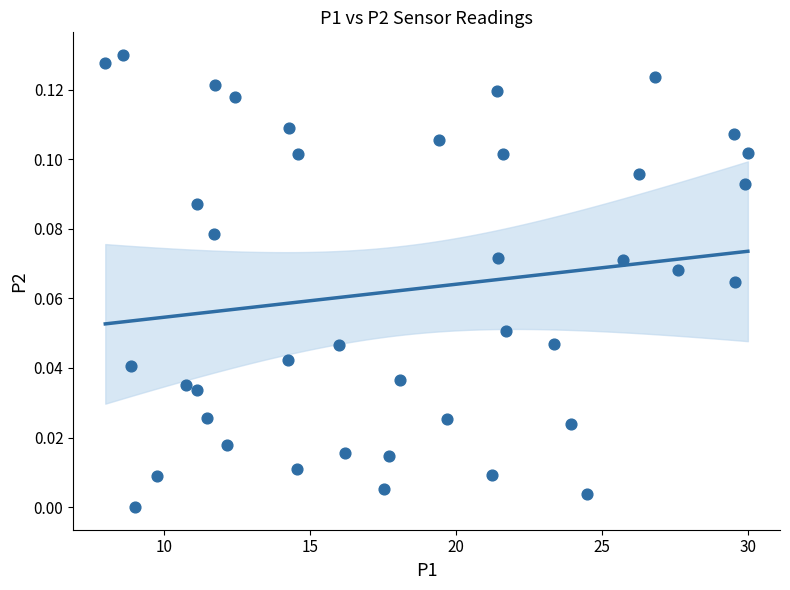

What is the range of X values (max minus min)?

22.0